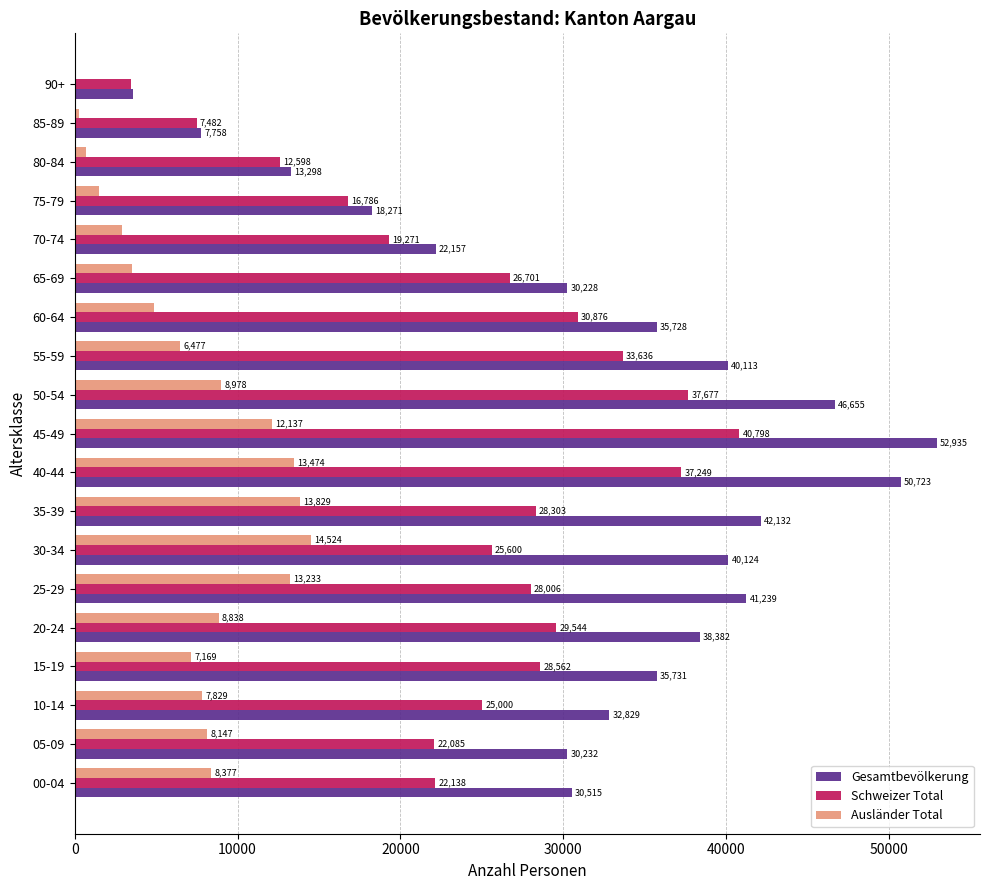

What is the highest value of the Ausländer Total series?

14524